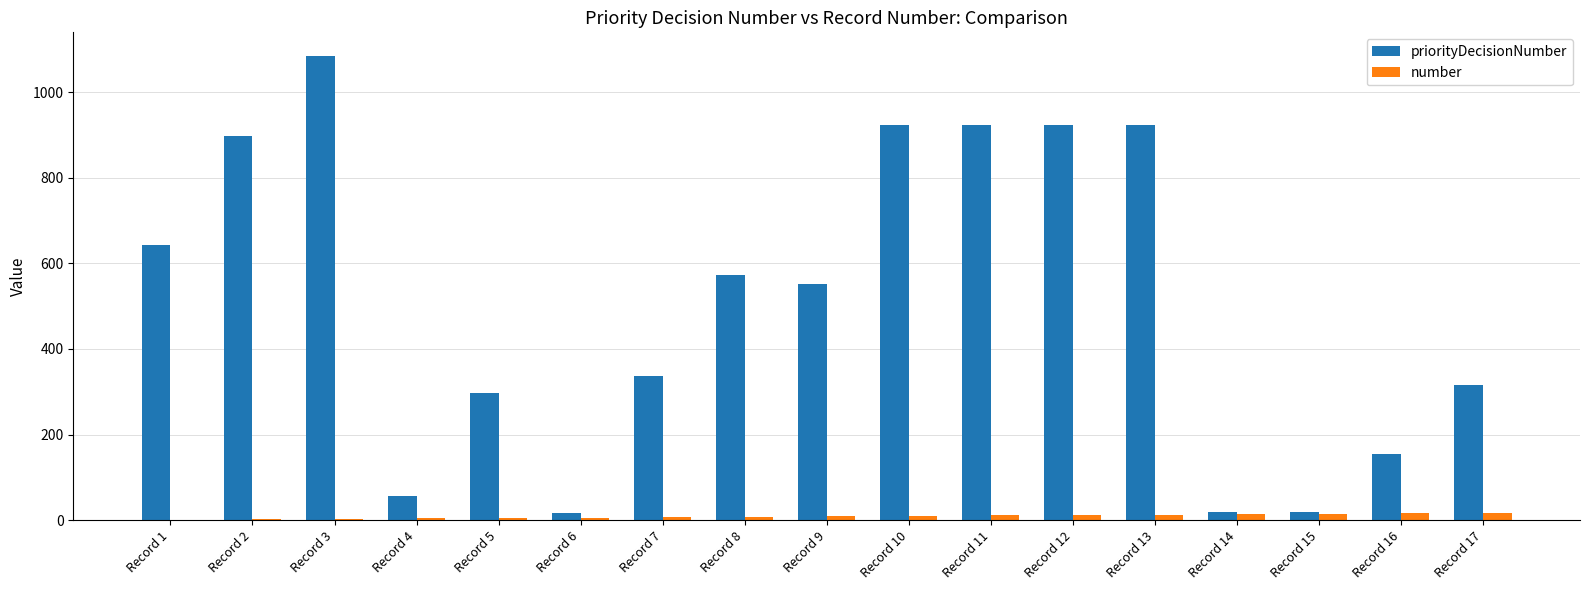

The value of priorityDecisionNumber at Record 9 is 553. True or false?

True